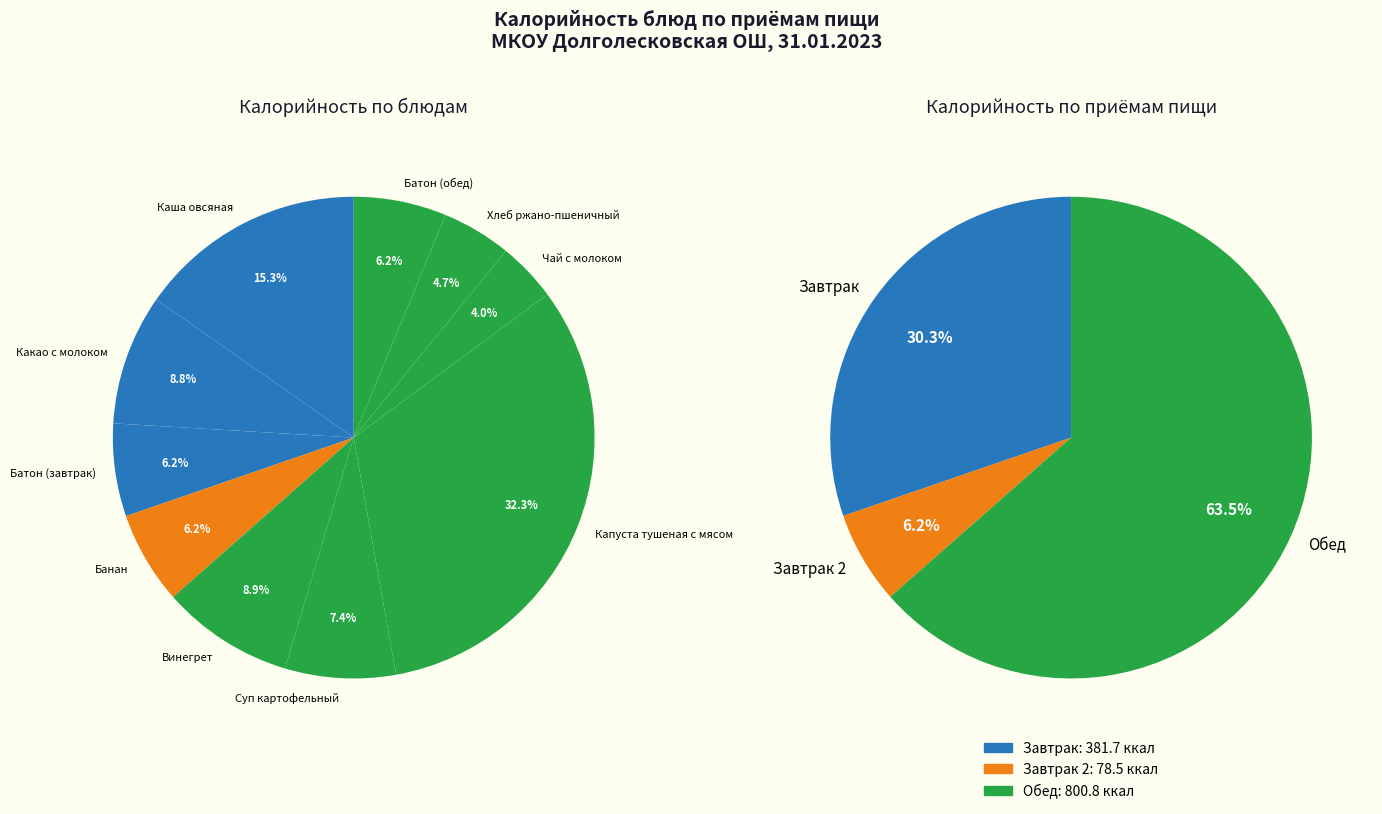

How many segments does this pie chart have?

10